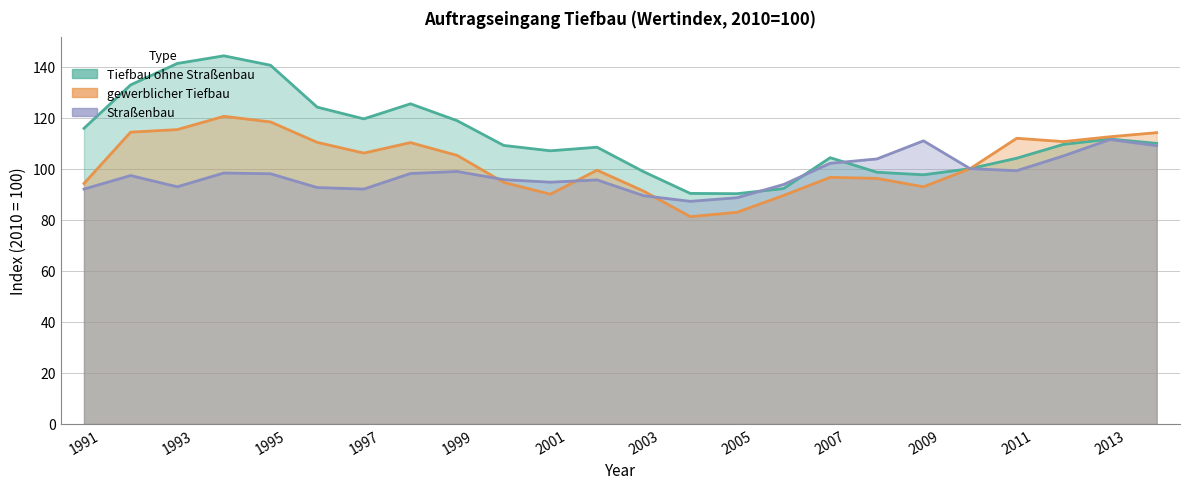

How many values in the gewerblicher Tiefbau series exceed 105?

12